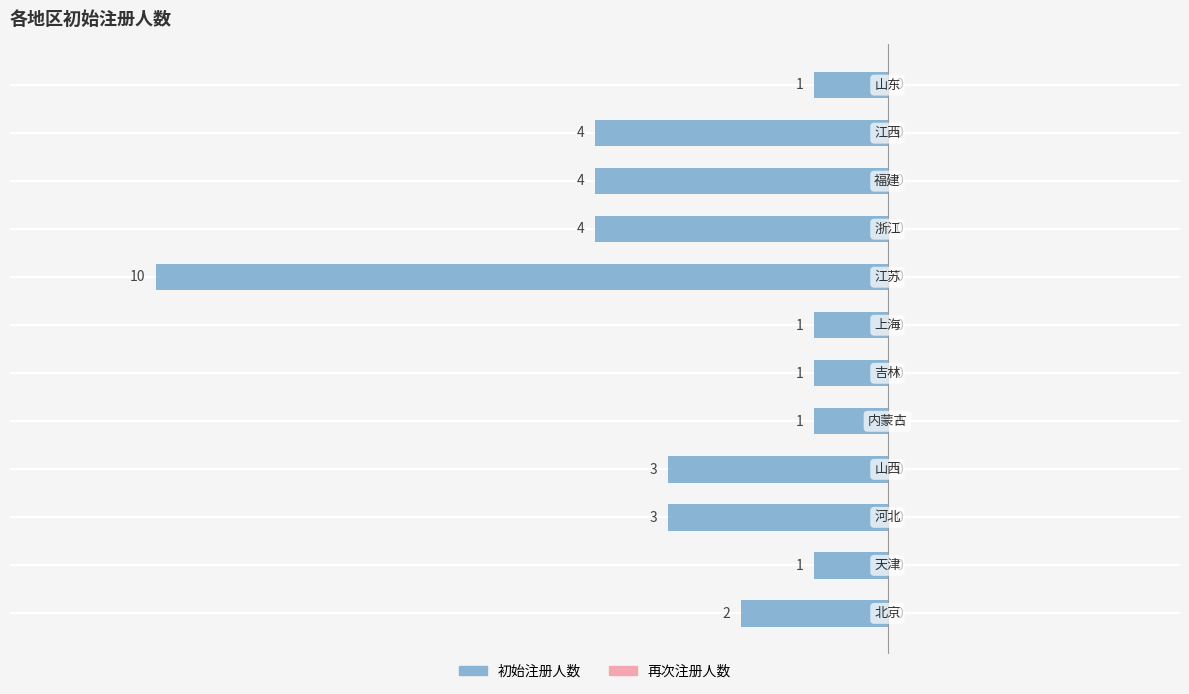

How many bars are there in total?

12